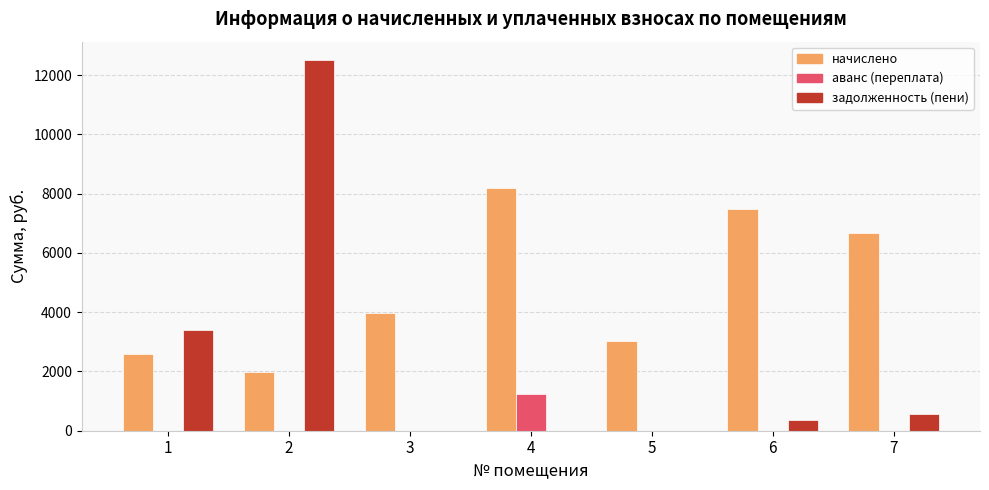

The value of аванс (переплата) at 7 is 0.0. True or false?

True